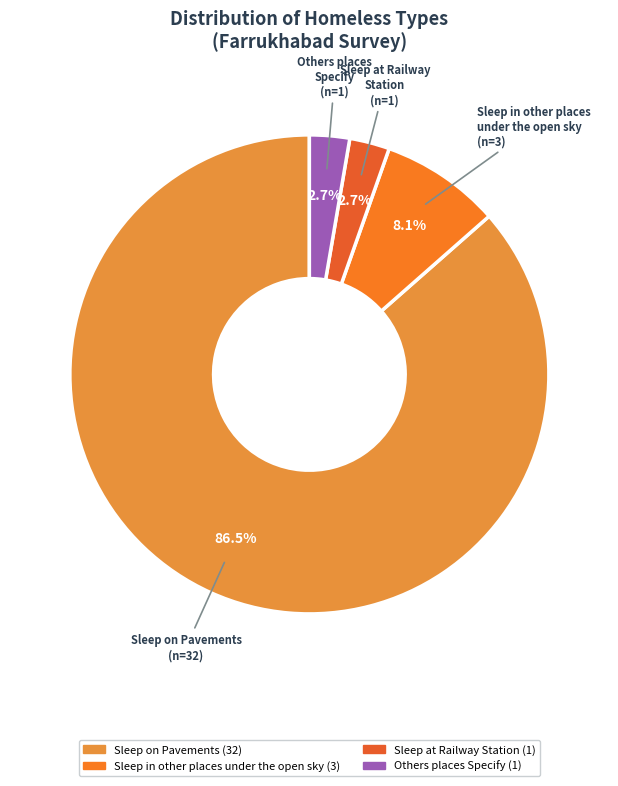

What percentage is the Sleep at Railway Station slice, to the nearest percent?

3%